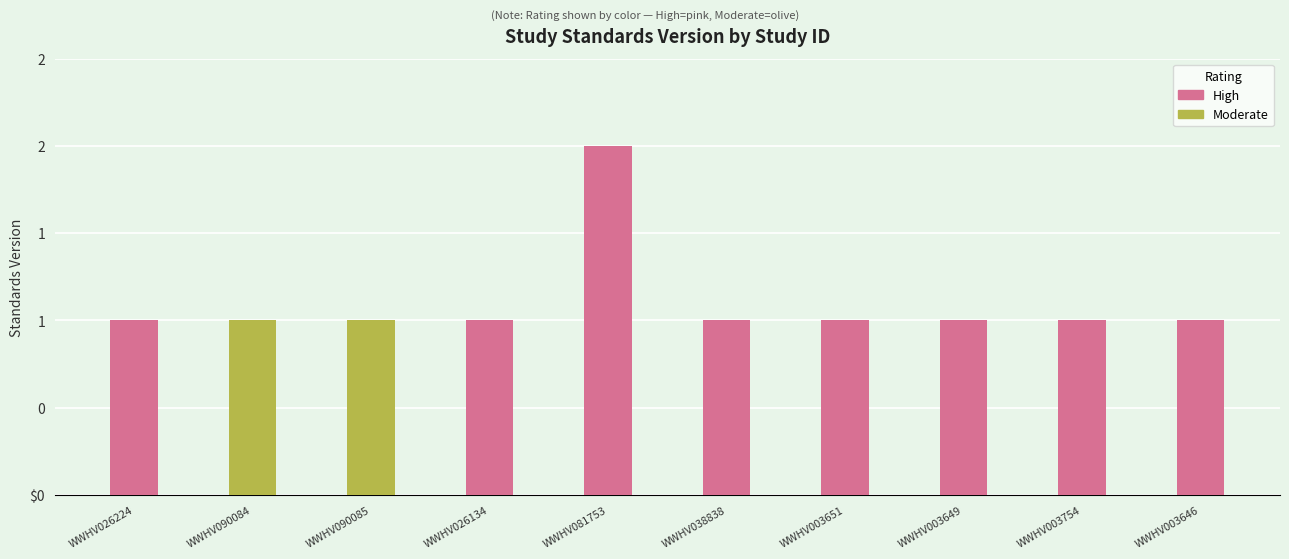

What is the value of the 5th bar from the left?

2